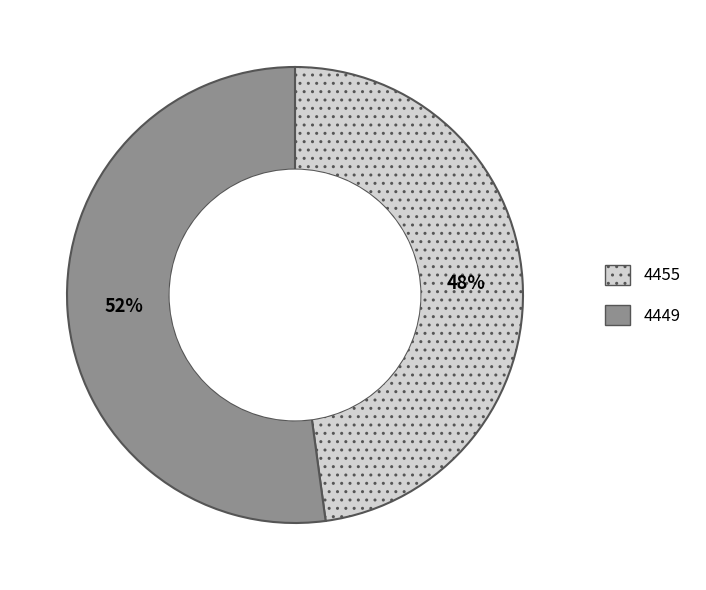

Does 4449 represent more than half of the total?

Yes